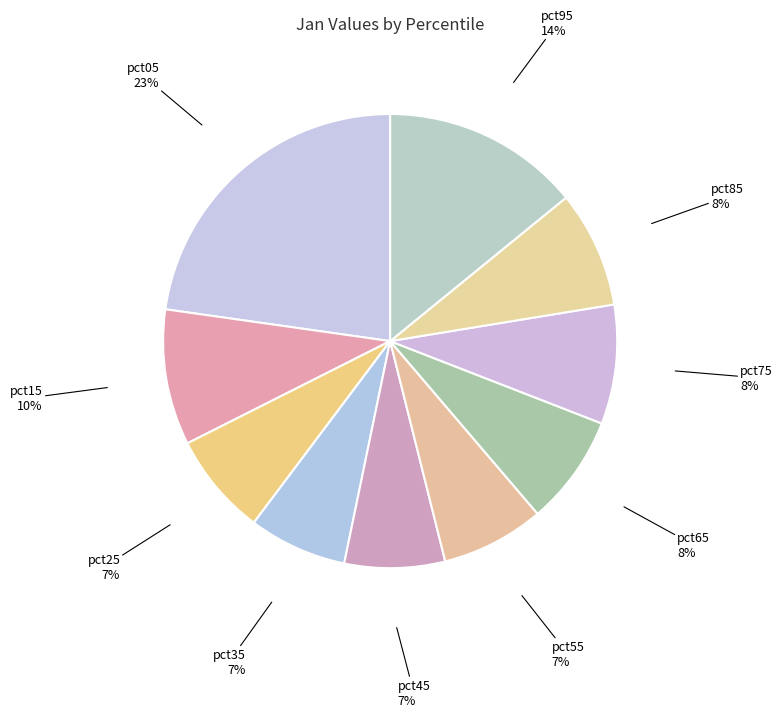

How many segments does this pie chart have?

10